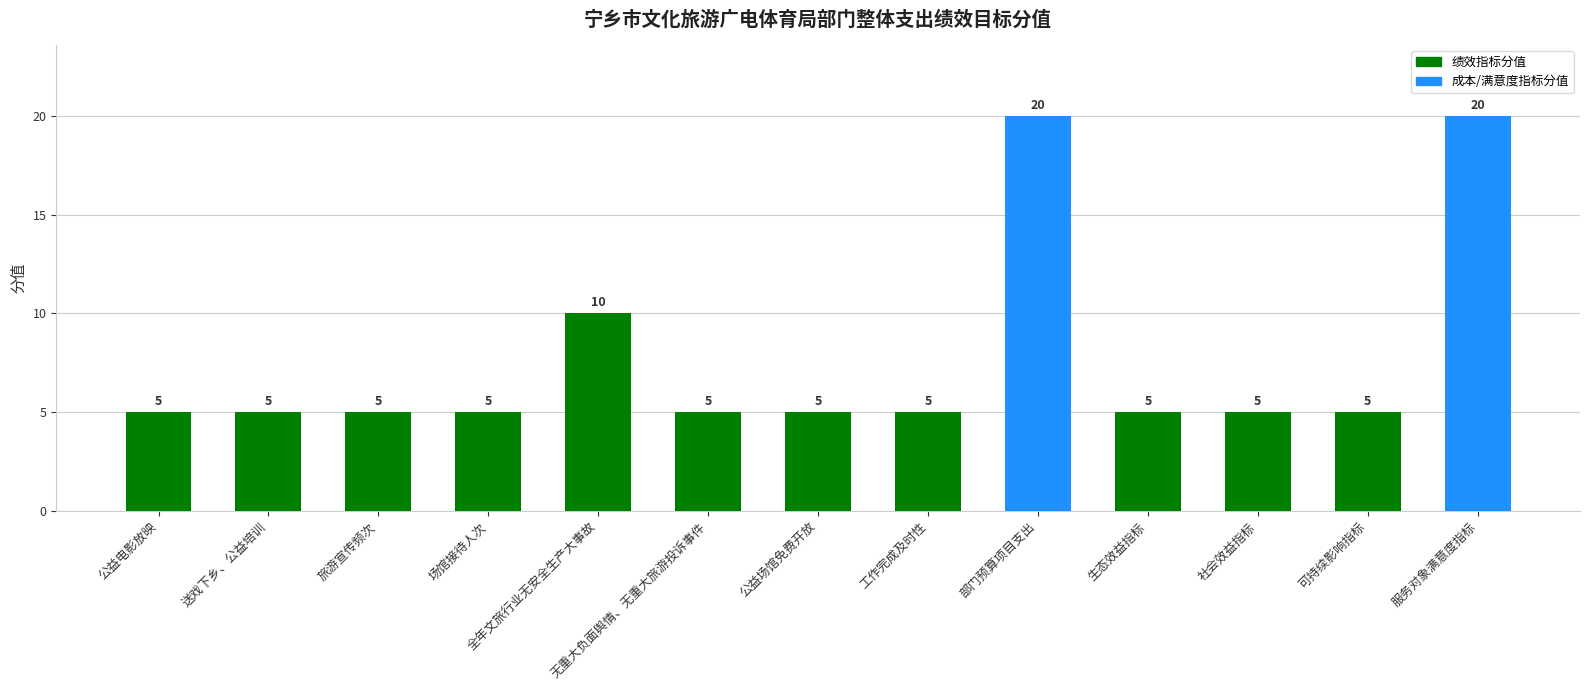

What is the difference between the maximum and minimum values?

15